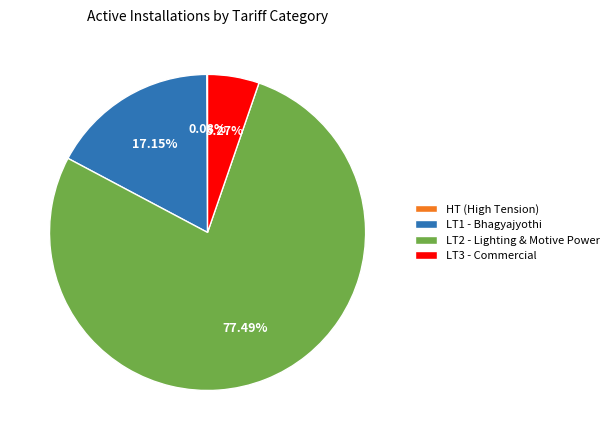

Which slice is the largest?

LT2 - Lighting & Motive Power